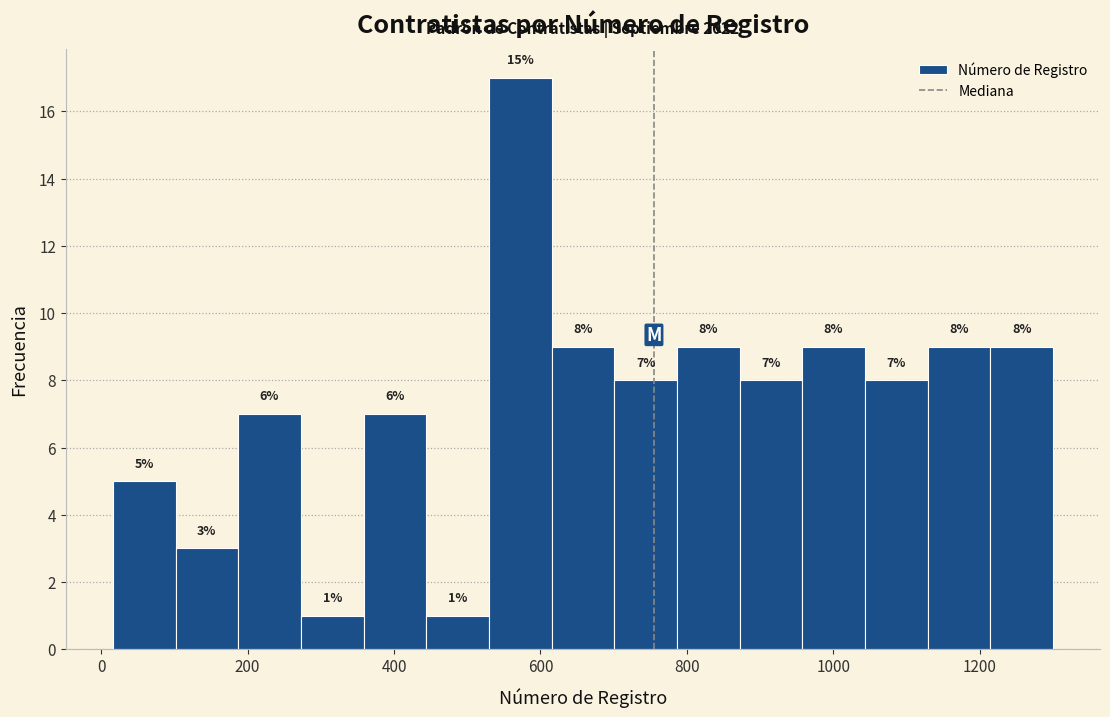

Which range on the x-axis has the tallest bar?

520 to 620